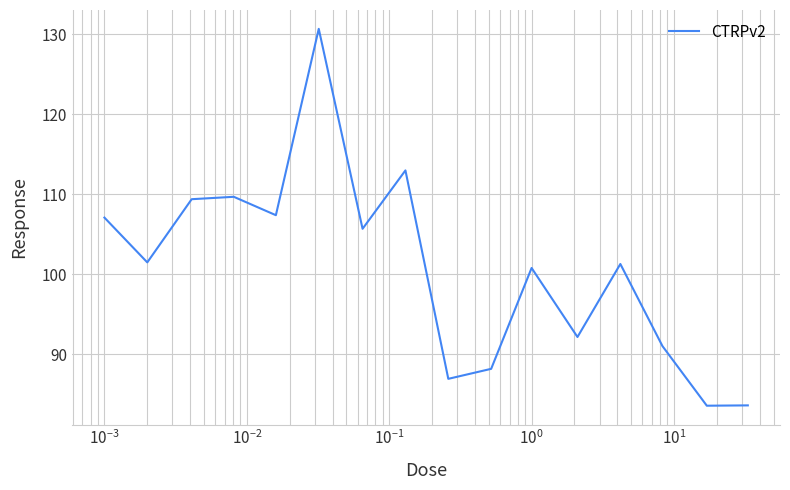

True or false: there are more than 0 points higher than both neighbors.

True